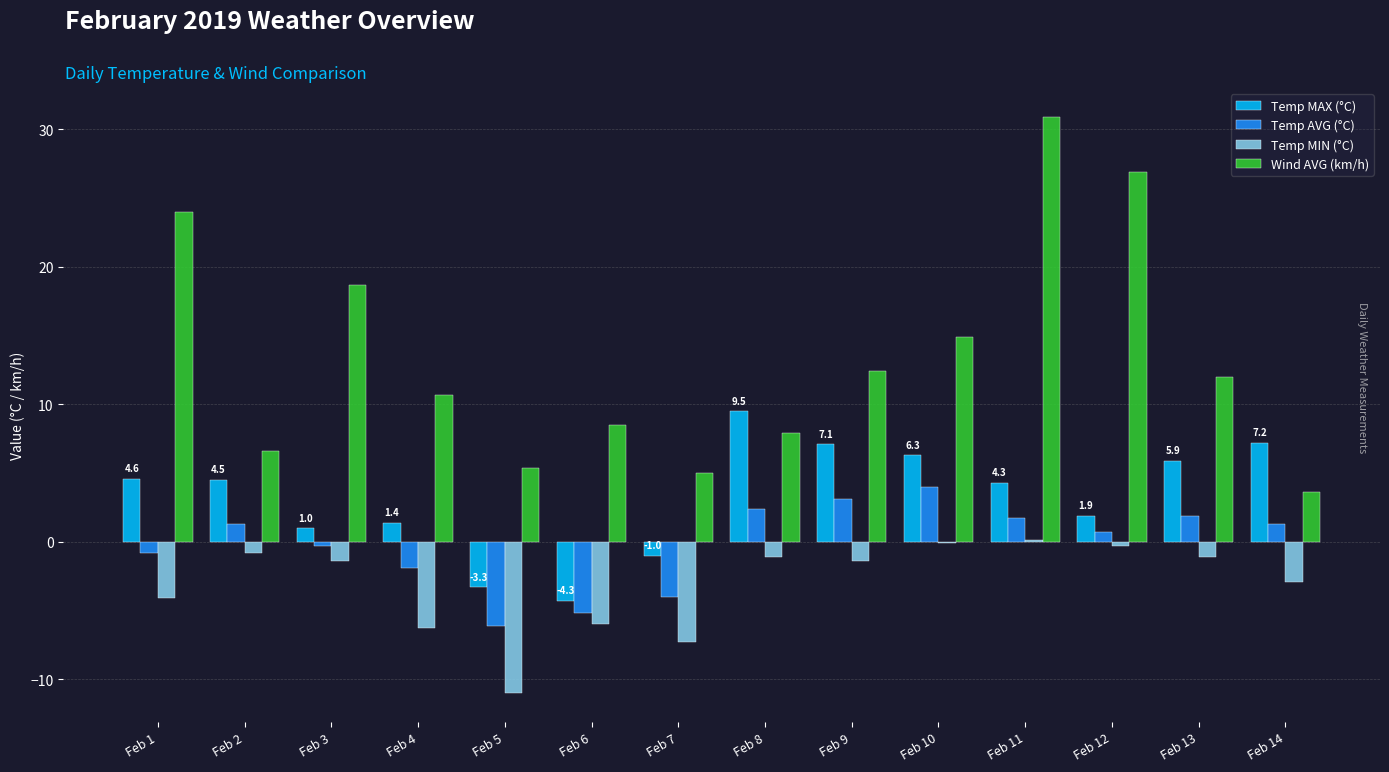

Is it true that Wind AVG (km/h) equals 9.3 at Feb 5?

False